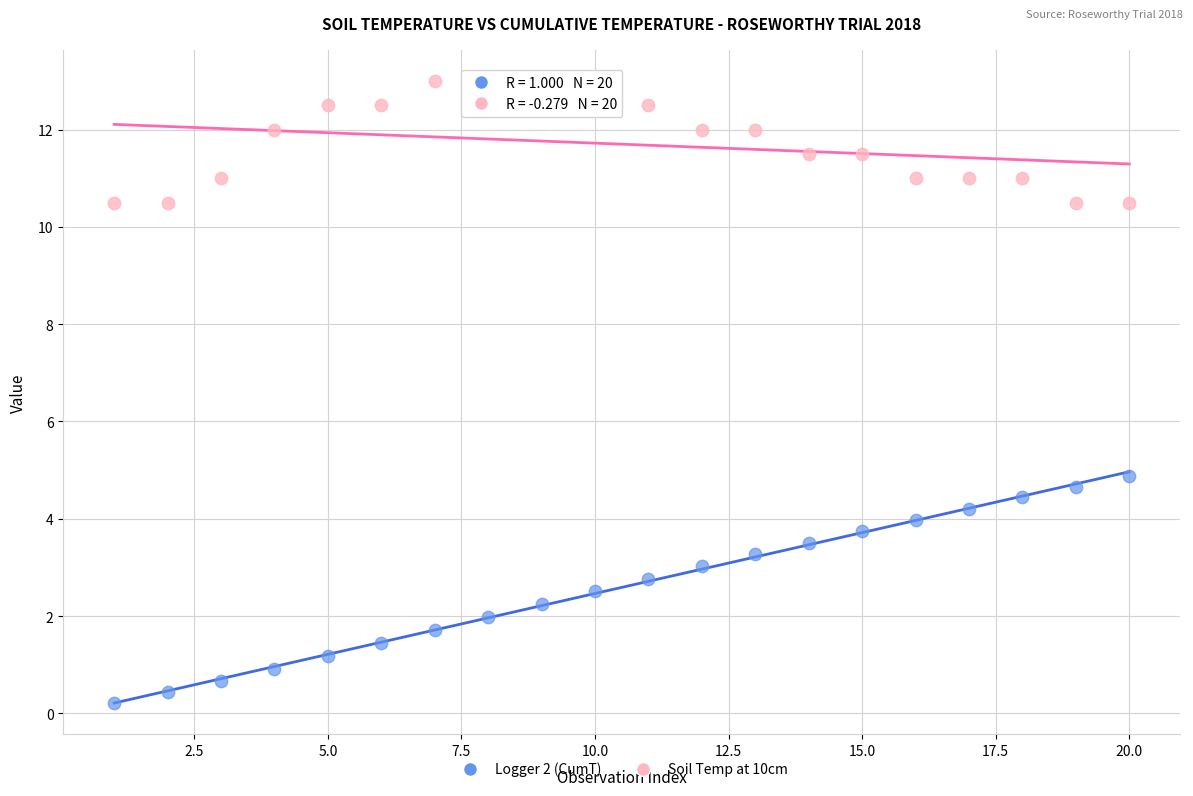

Across all data points, what is the range of Y values (max minus min)?

12.8